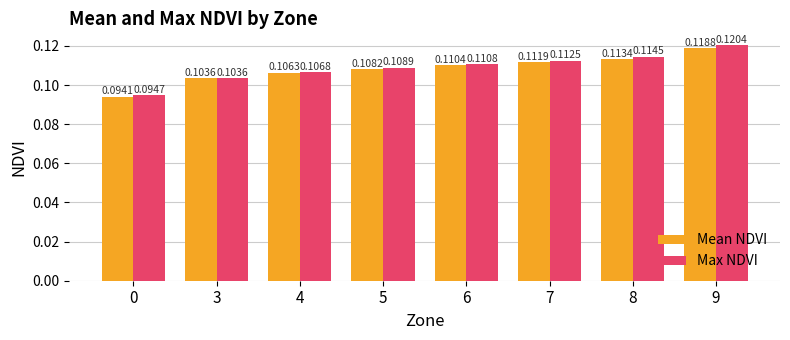

Rank the series by their average value, from lowest to highest.

Mean NDVI, Max NDVI